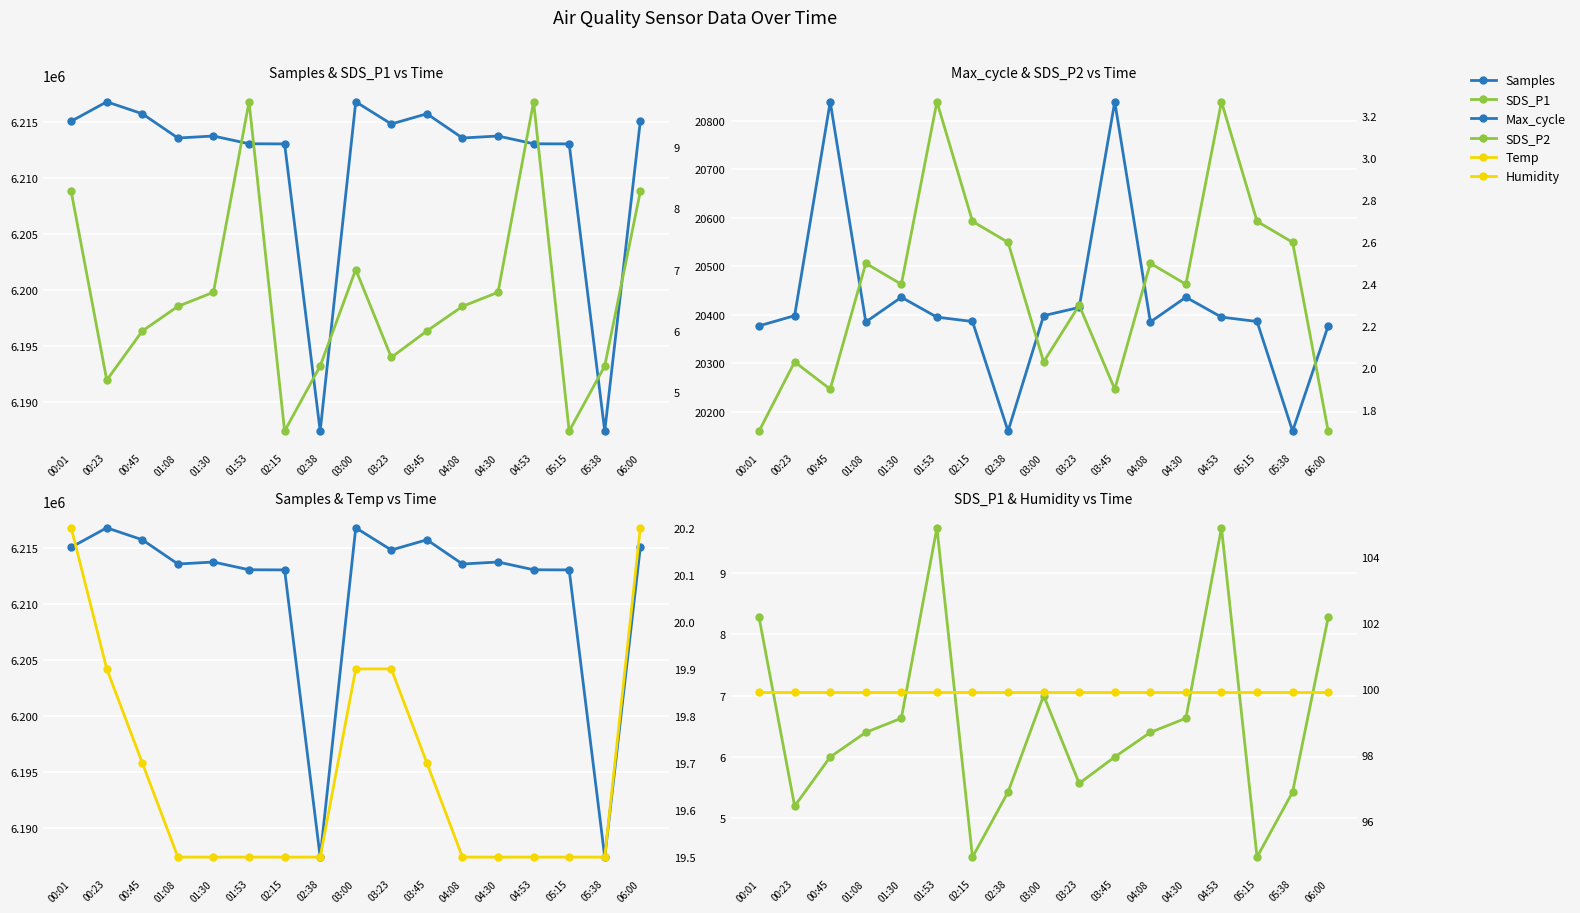

Which series has the largest total across all categories?

Samples